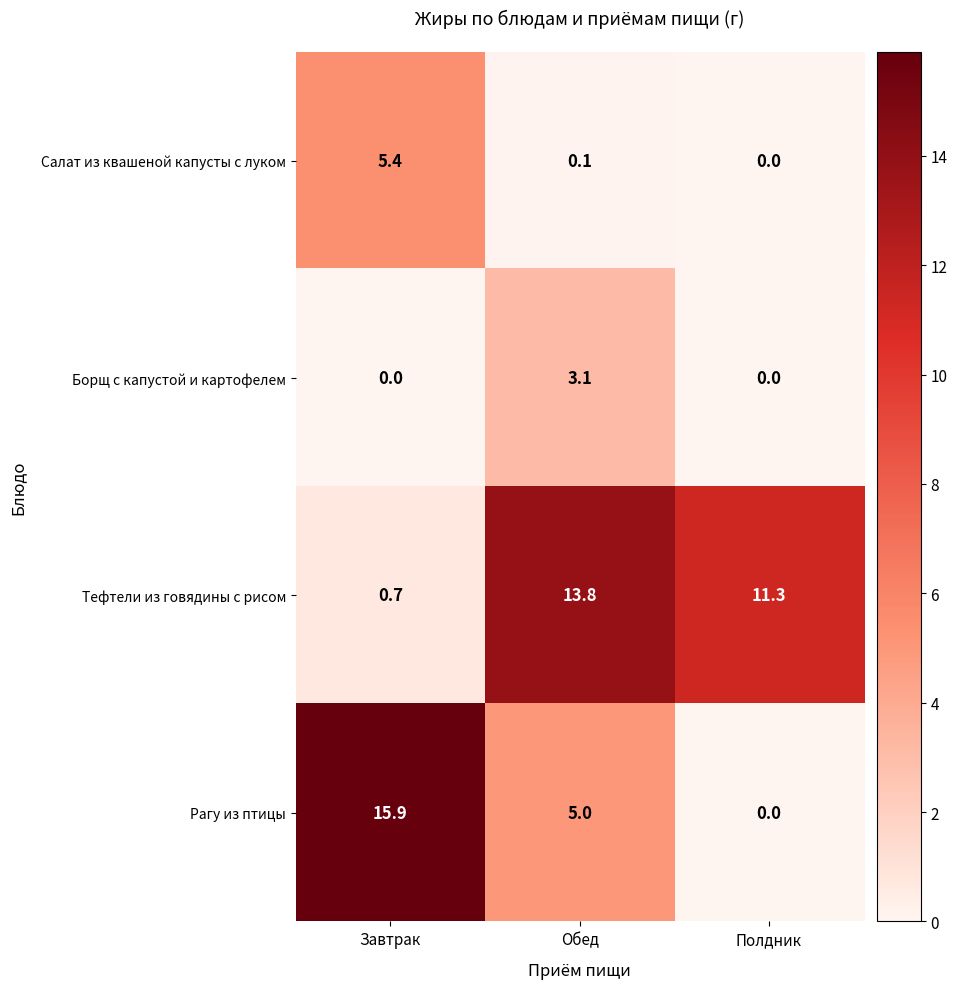

Which series changed the most between Завтрак and Обед?

Тефтели из говядины с рисом